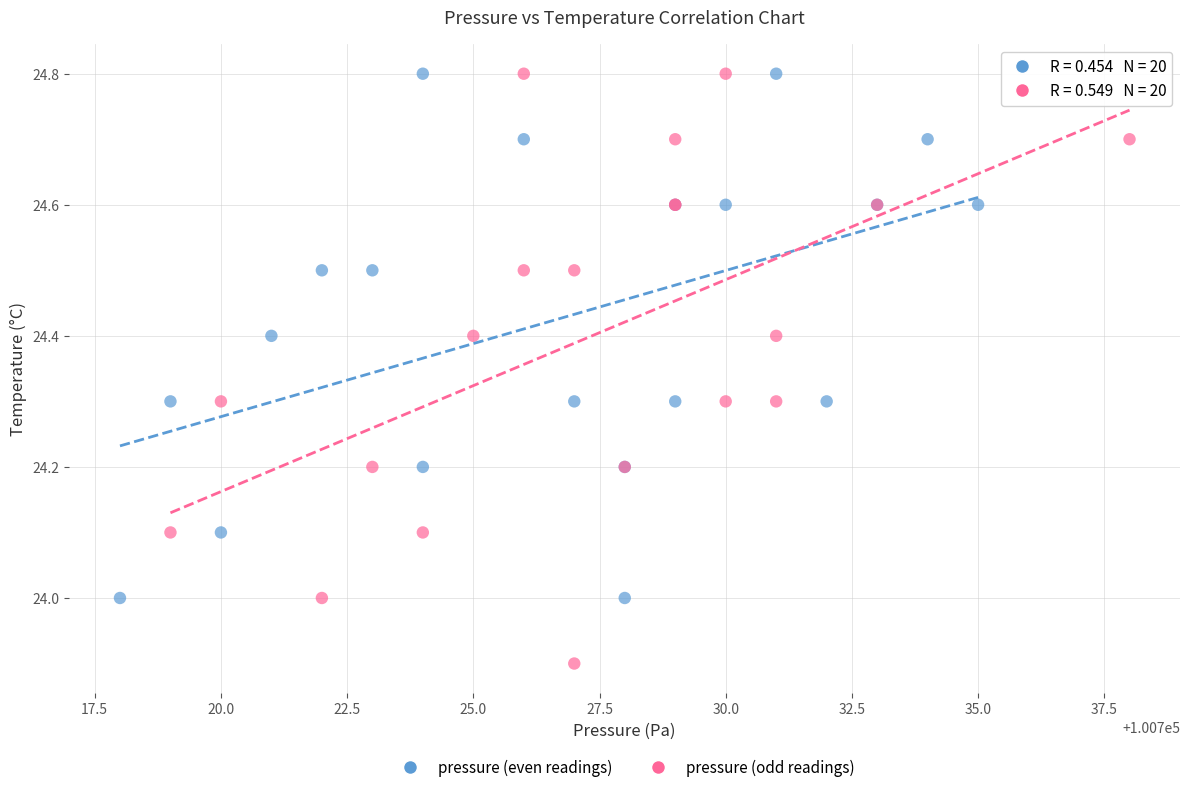

Which series contains the lowest Y value?

pressure (odd readings)